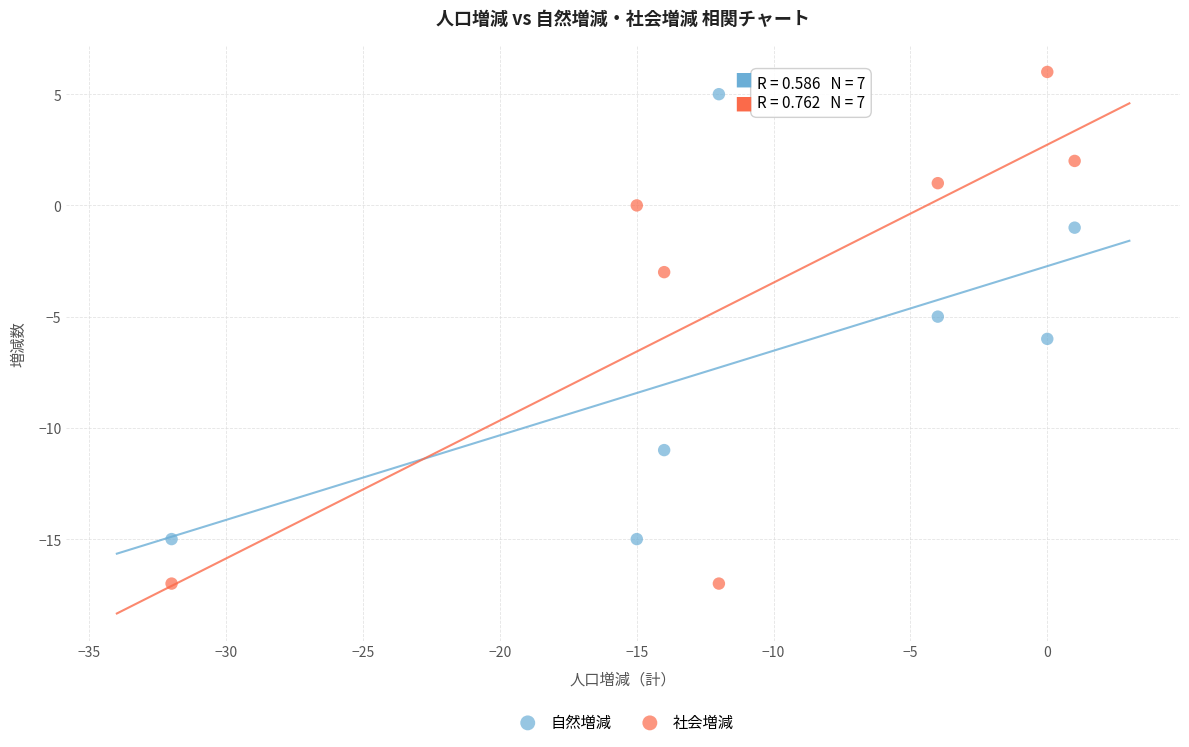

What are all the series names shown in the legend?

自然増減, 社会増減